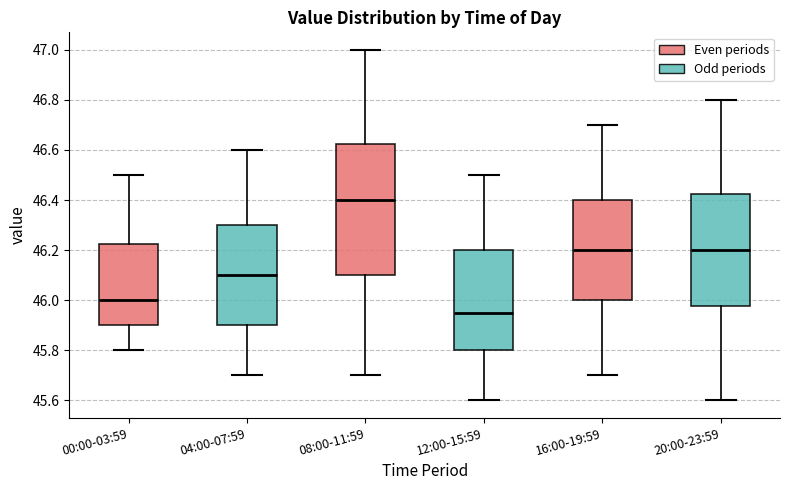

Reading left to right, transcribe this box plot: for each box, give where its median line is, the range the box spans, and where its two whiskers end, as read against the y-axis. The values are not printed on the chart, so give them approximately, as read against the axis.

00:00-03:59: median 46.00, box 45.90 to 46.22, whiskers 45.80 to 46.50
04:00-07:59: median 46.10, box 45.90 to 46.30, whiskers 45.70 to 46.60
08:00-11:59: median 46.40, box 46.10 to 46.62, whiskers 45.70 to 47.00
12:00-15:59: median 45.96, box 45.80 to 46.20, whiskers 45.60 to 46.50
16:00-19:59: median 46.20, box 46.00 to 46.40, whiskers 45.70 to 46.70
20:00-23:59: median 46.20, box 45.98 to 46.42, whiskers 45.60 to 46.80